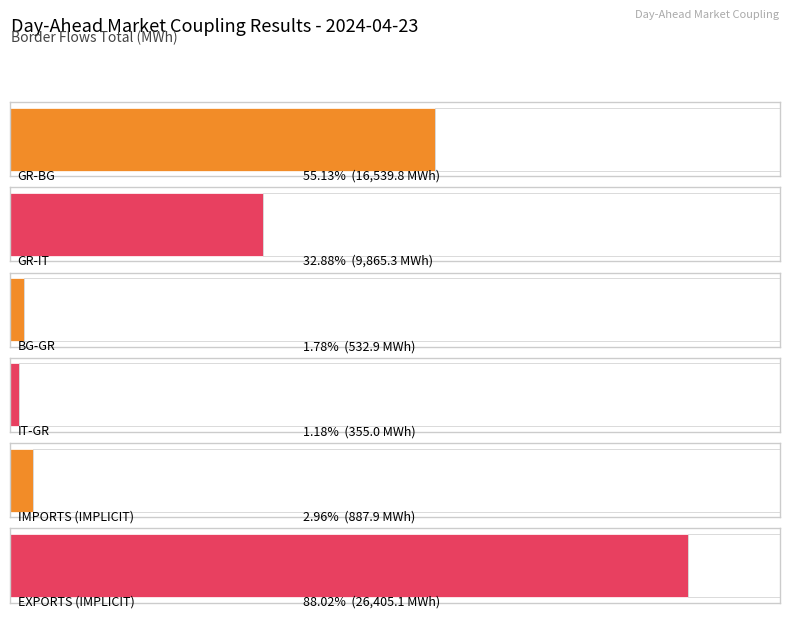

Reading left to right, list all the values displayed in this chart.

GR-BG=16539.8	GR-IT=9865.3	BG-GR=532.9	IT-GR=355.0	IMPORTS (IMPLICIT)=887.9	EXPORTS (IMPLICIT)=26405.1